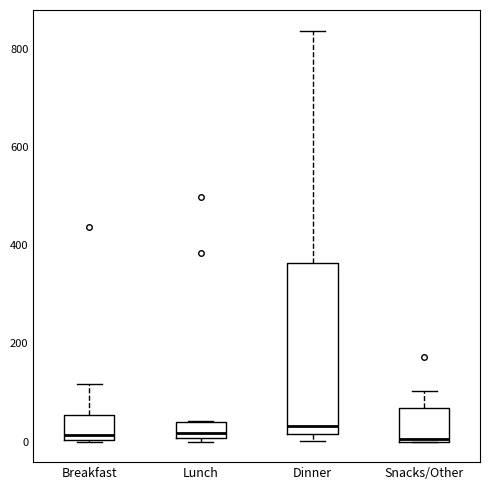

Reading left to right, transcribe this box plot: for each box, give where its median line is, the range the box spans, and where its two whiskers end, as read against the y-axis. The values are not printed on the chart, so give them approximately, as read against the axis.

Breakfast: median 20, box 0 to 60, whiskers 0 to 120
Lunch: median 20, box 0 to 40, whiskers 0 (just below the box's lower edge) to 40
Dinner: median 40, box 20 to 360, whiskers 0 to 840
Snacks/Other: median 0, box 0 to 60, whiskers 0 to 100